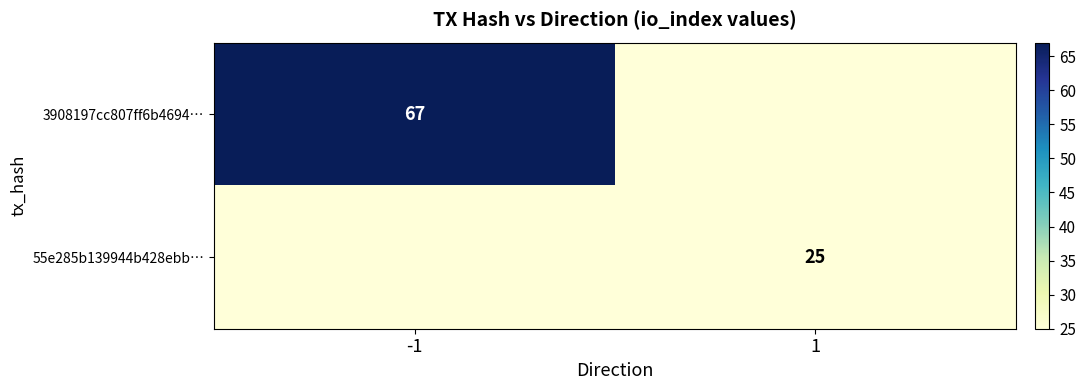

The 55e285b139944b428ebb… series shows 8 at 1. True or false?

False